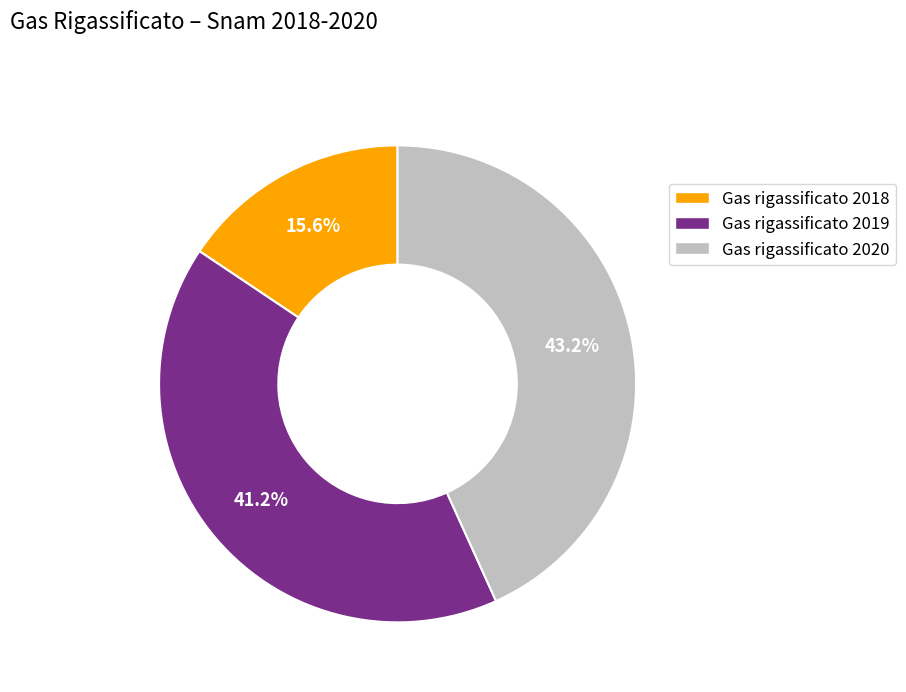

How many slices are in this pie chart?

3